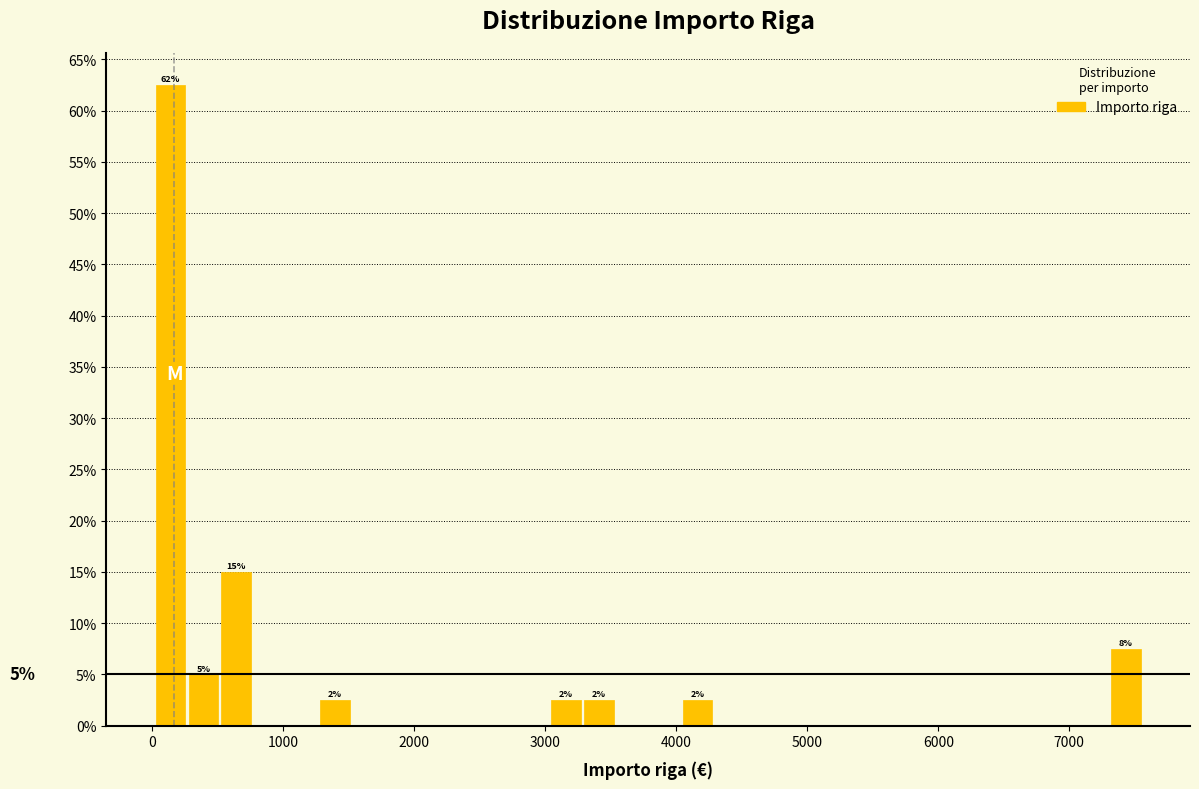

Around what value on the x-axis is the tallest bar? Give the approximate position of its centre, as read against the axis.

100